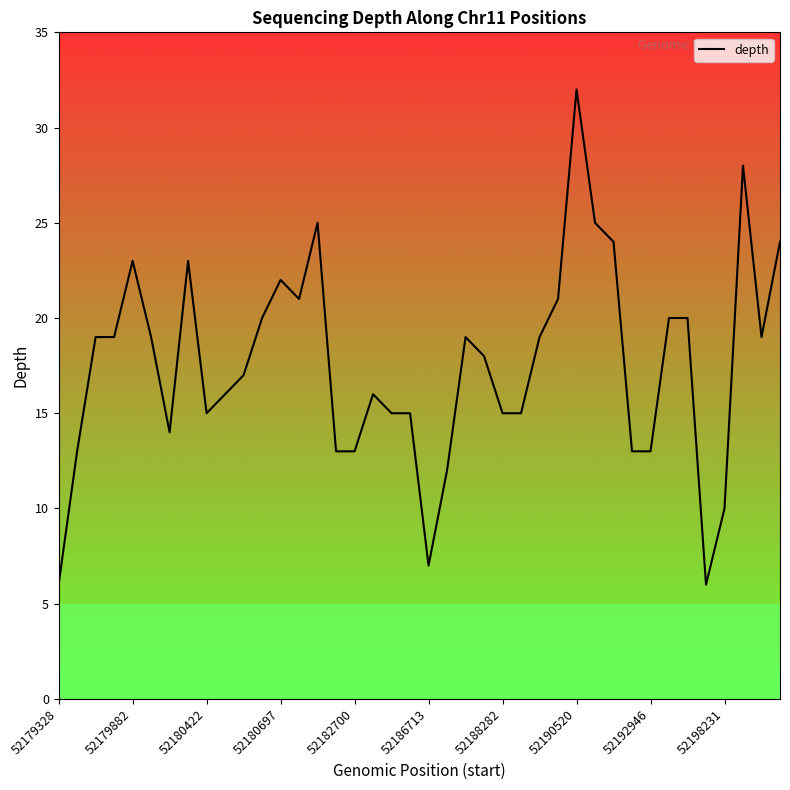

What is the difference between the maximum and minimum values?

26